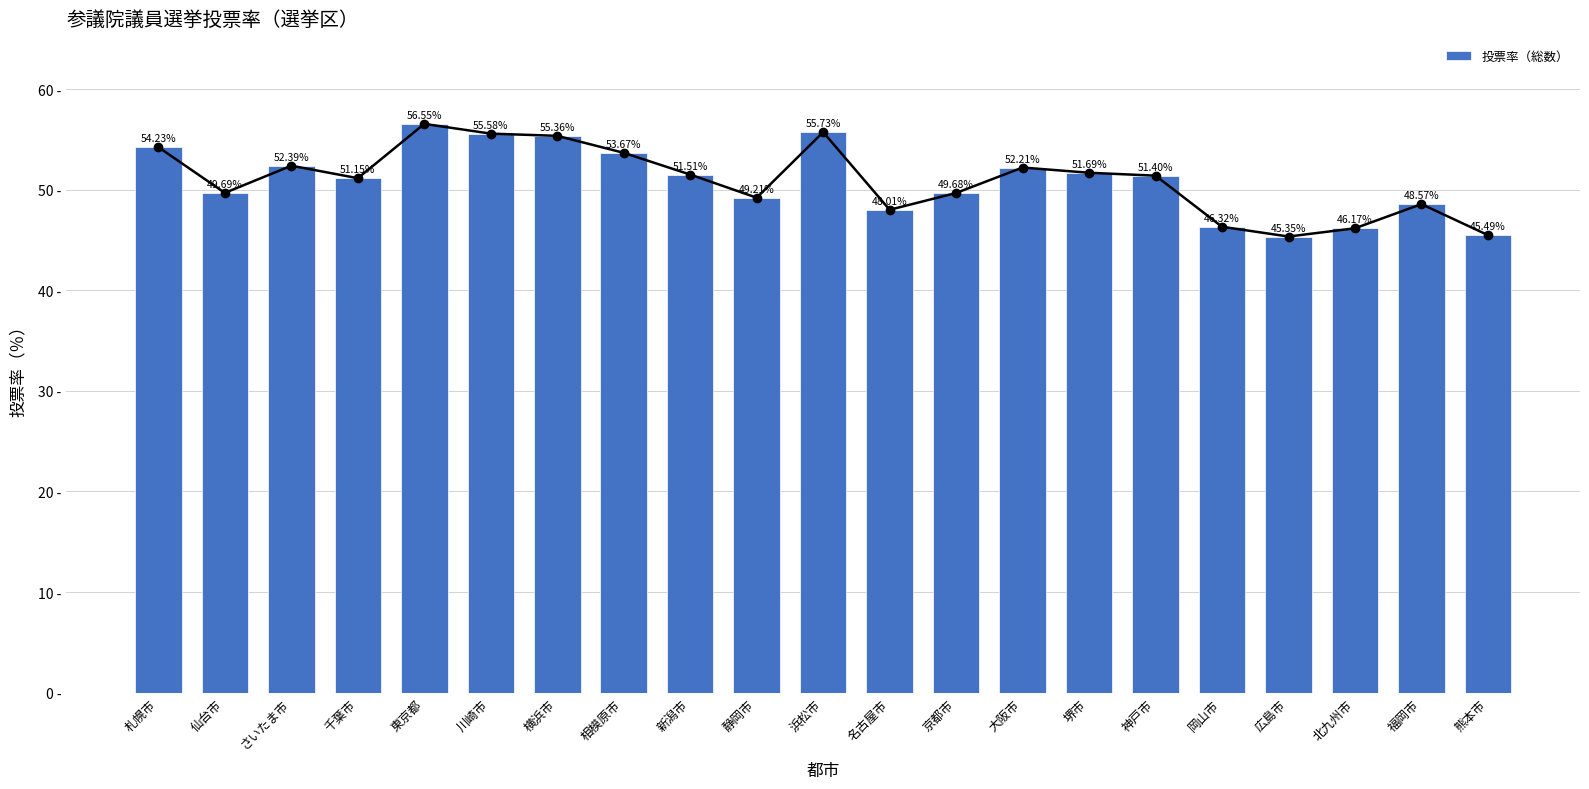

At which category does the chart reach its peak across all series?

東京都